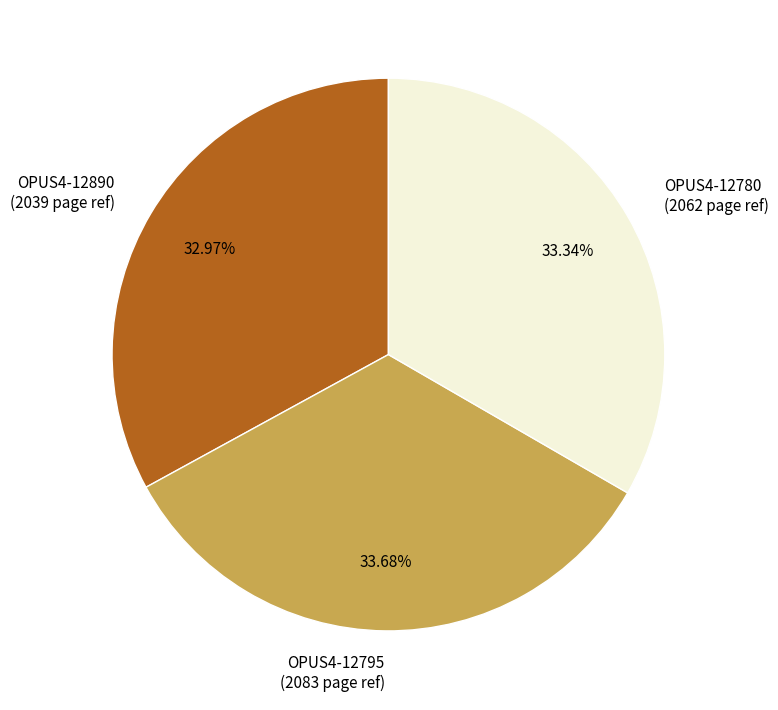

Is there any slice that represents more than half of the pie?

No